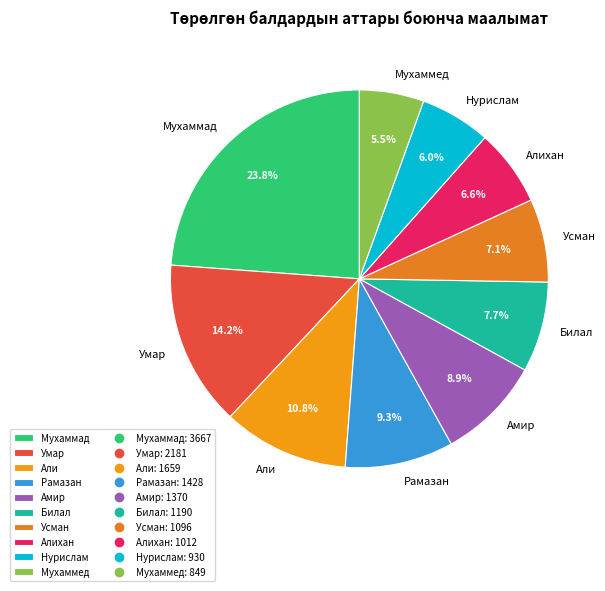

Combined, do Рамазан and Алихан account for over 50%?

No